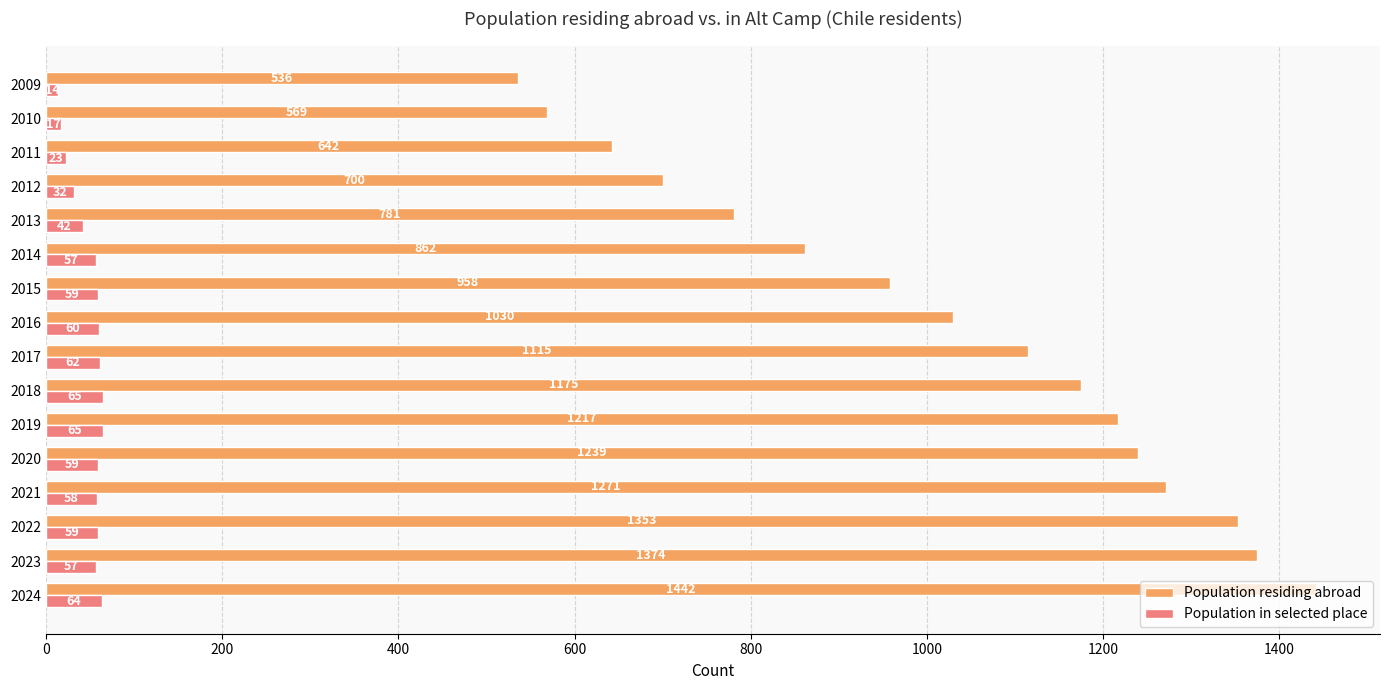

At which label does Population in selected place reach its minimum?

2009